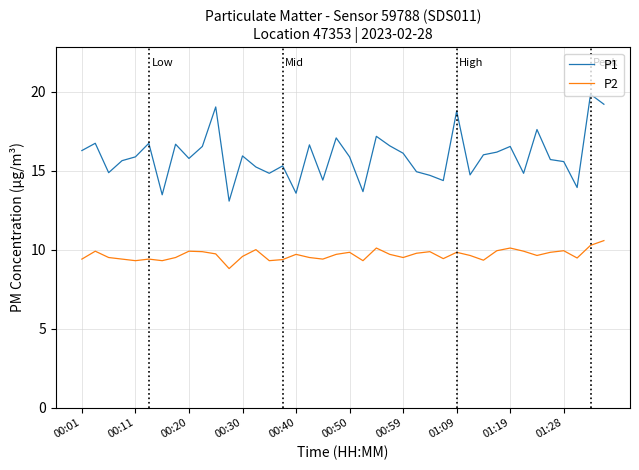

What is the minimum value shown in the chart?

8.8